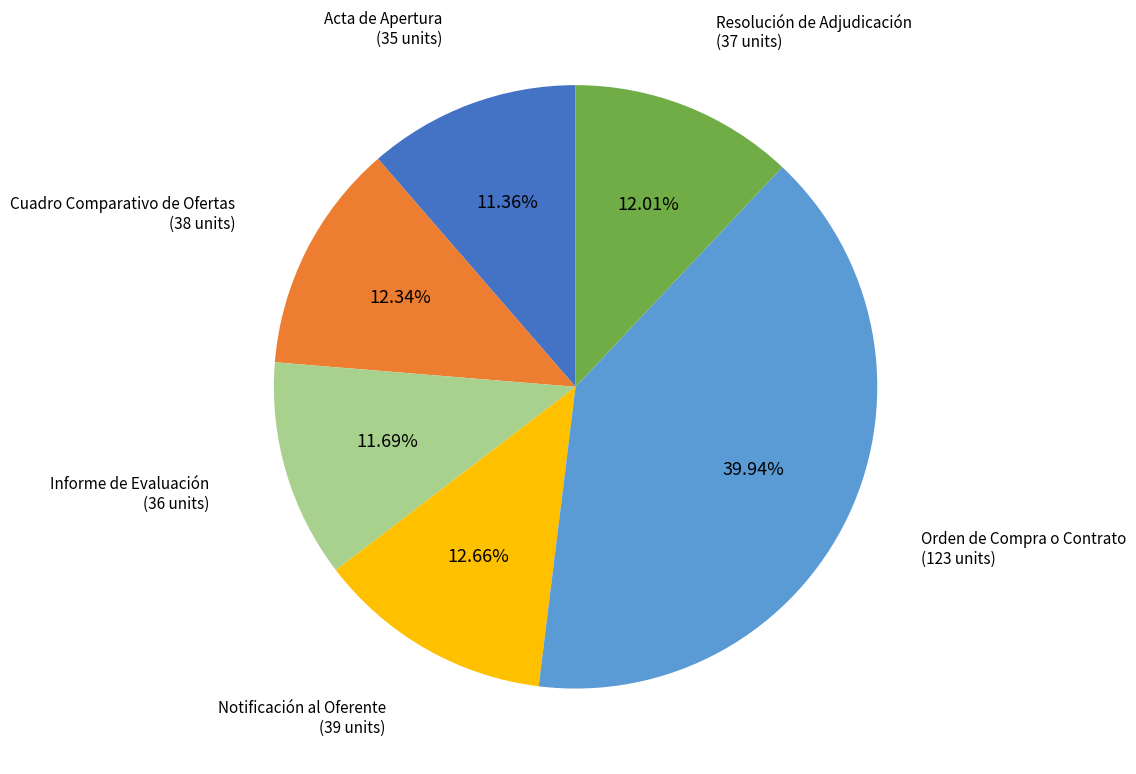

Which category has the biggest portion of the pie?

Orden de Compra o Contrato